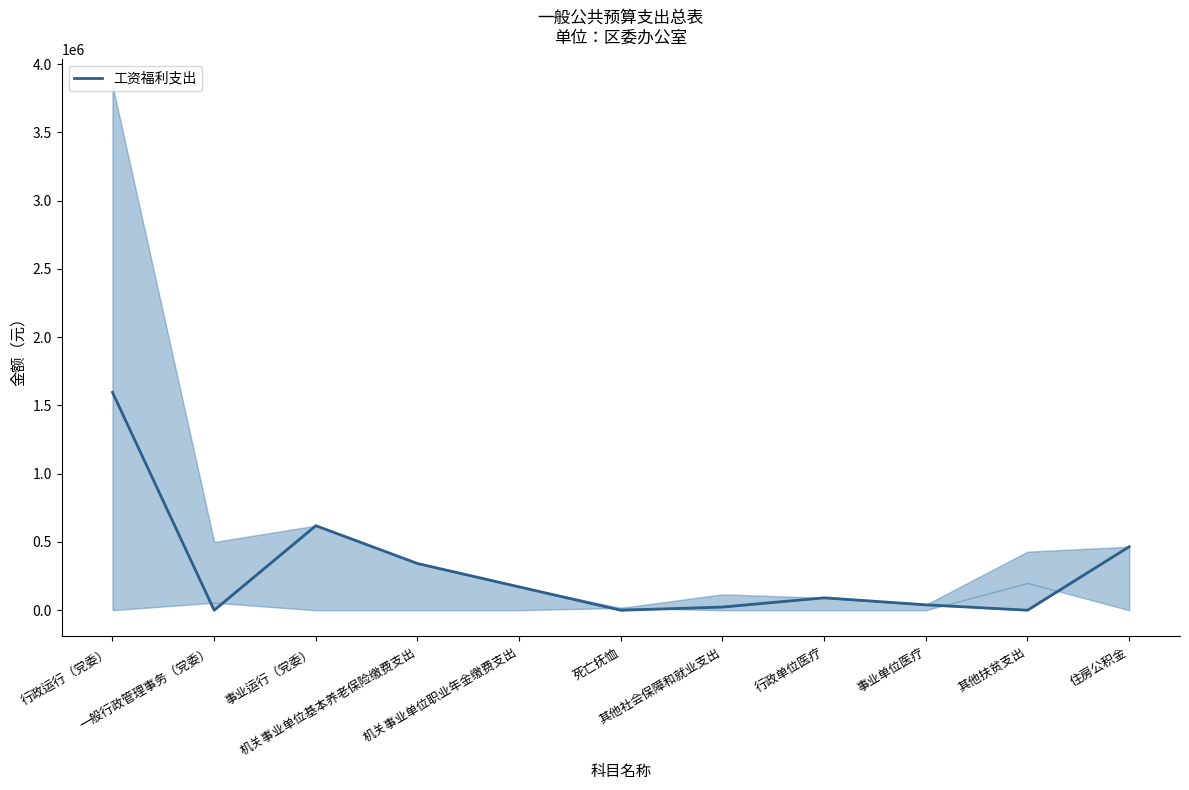

List the labels in order of value, smallest first.

一般行政管理事务（党委）, 死亡抚恤, 其他扶贫支出, 其他社会保障和就业支出, 事业单位医疗, 行政单位医疗, 机关事业单位职业年金缴费支出, 机关事业单位基本养老保险缴费支出, 住房公积金, 事业运行（党委）, 行政运行（党委）